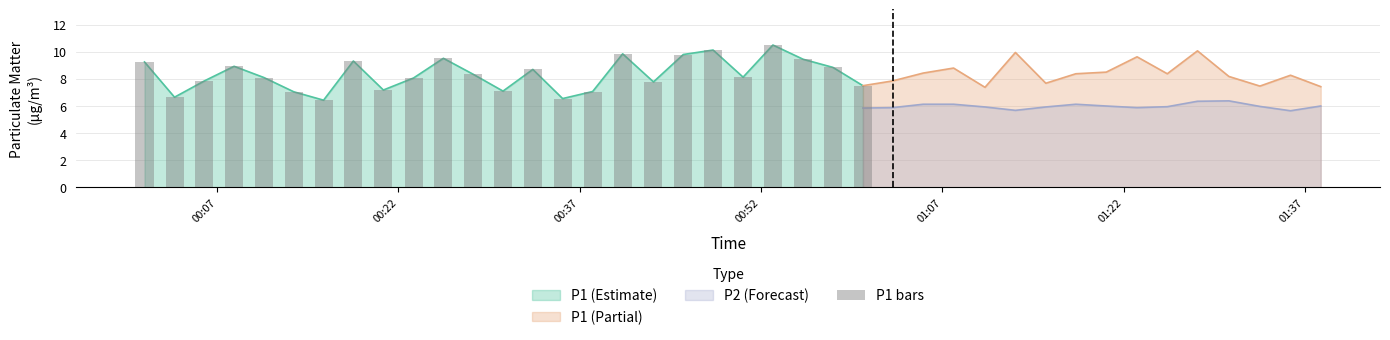

Where does the data first go above 8?

00:07